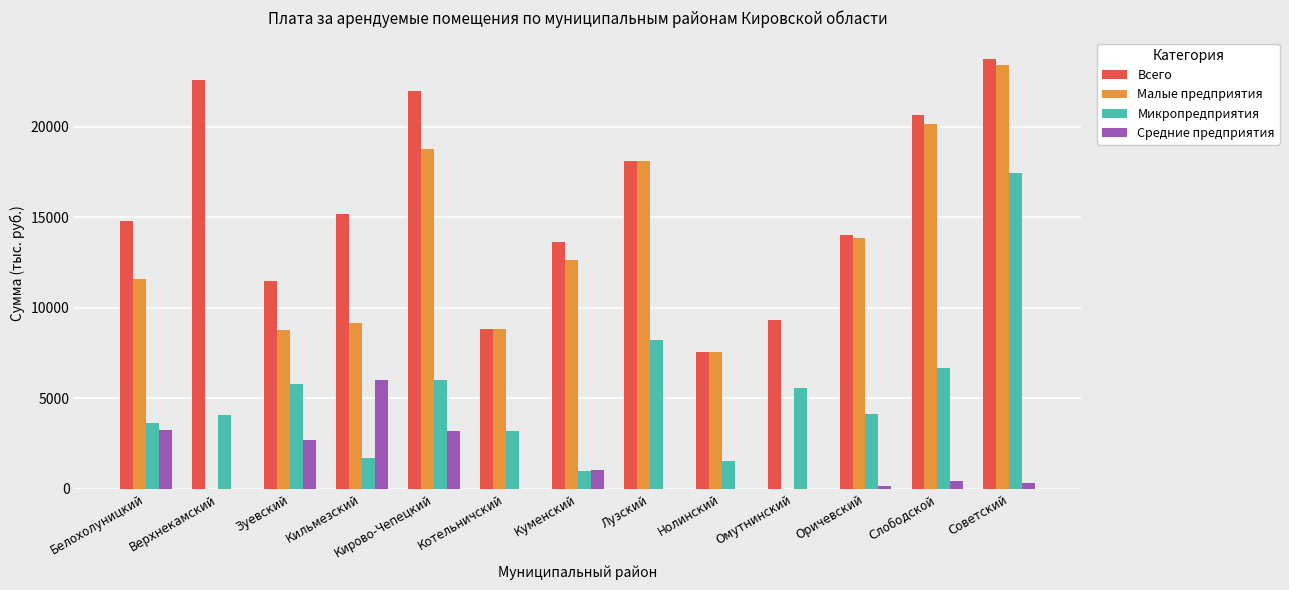

How many groups of bars are there?

13